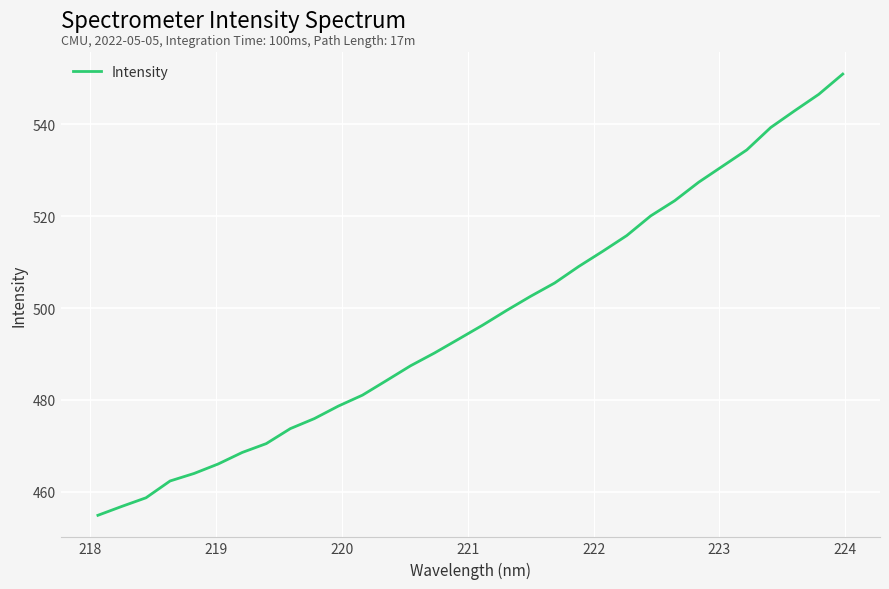

What is the difference between the maximum and minimum values?

96.1